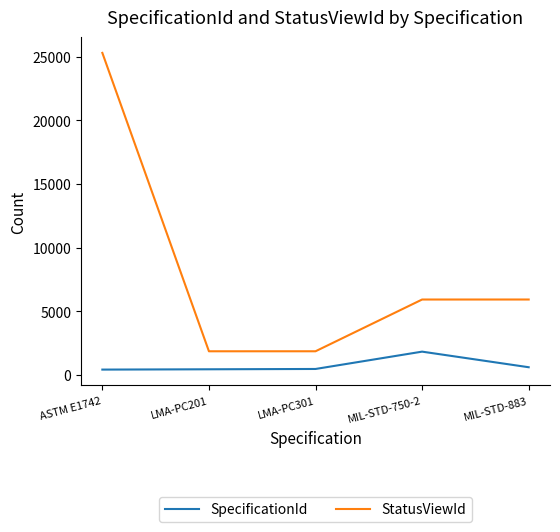

What is the greatest value displayed?

25303